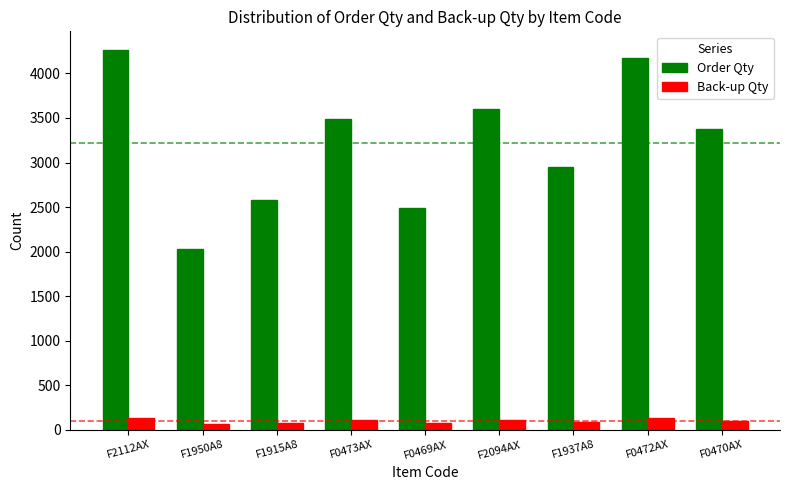

True or false: Order Qty has a value of 3536.0 at F1950A8.

False